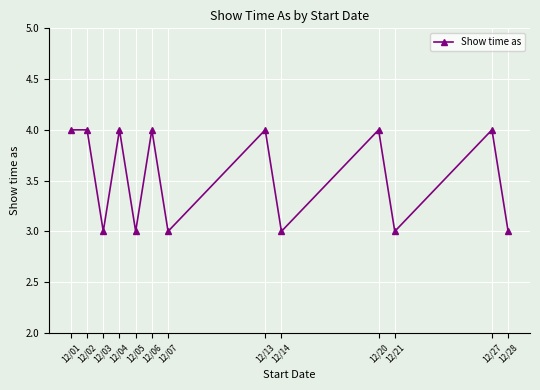

Between 12/04 and 12/28, which is larger?

12/04